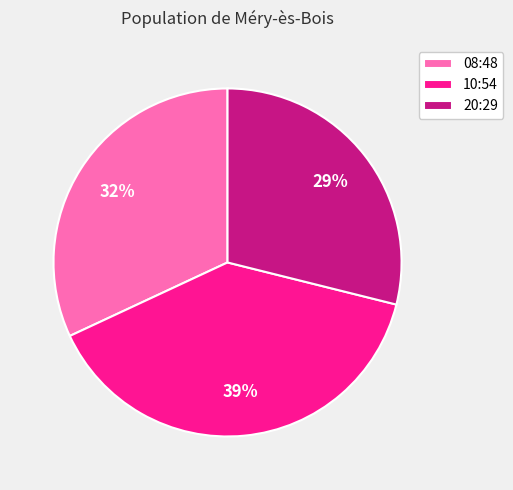

Between 08:48 and 20:29, which is larger?

08:48